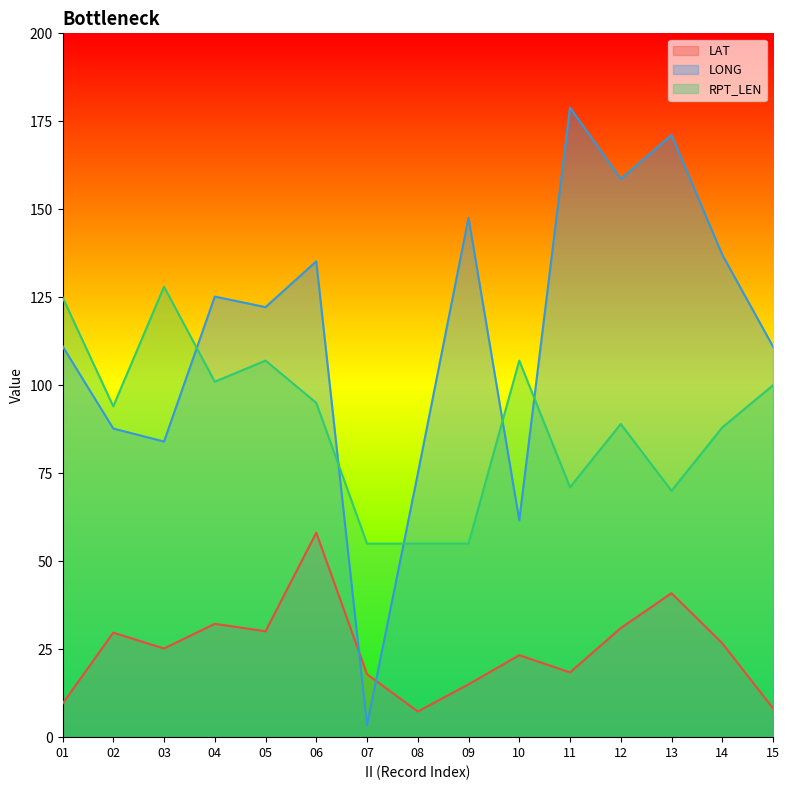

What is the average value of the LAT series?

24.9